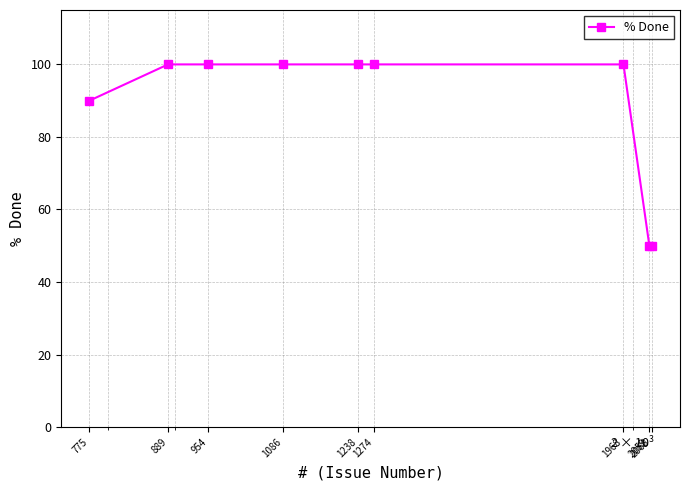

What is the value of the 4th point from the left?

100